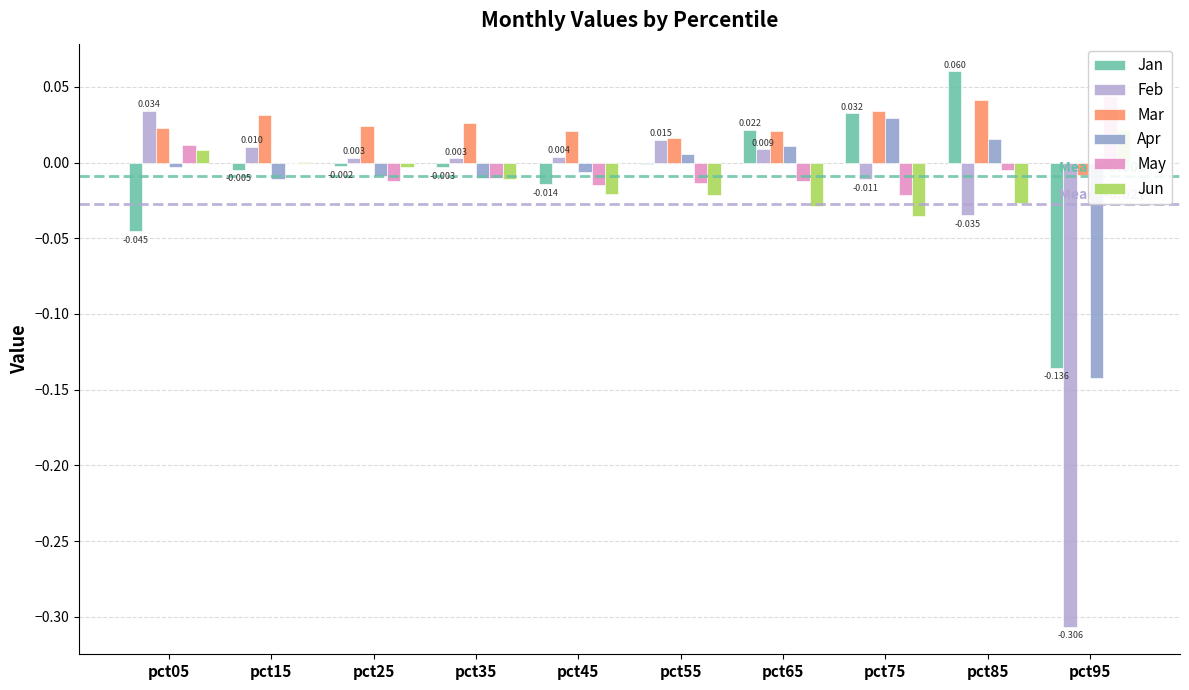

At which label does May reach its peak?

pct95